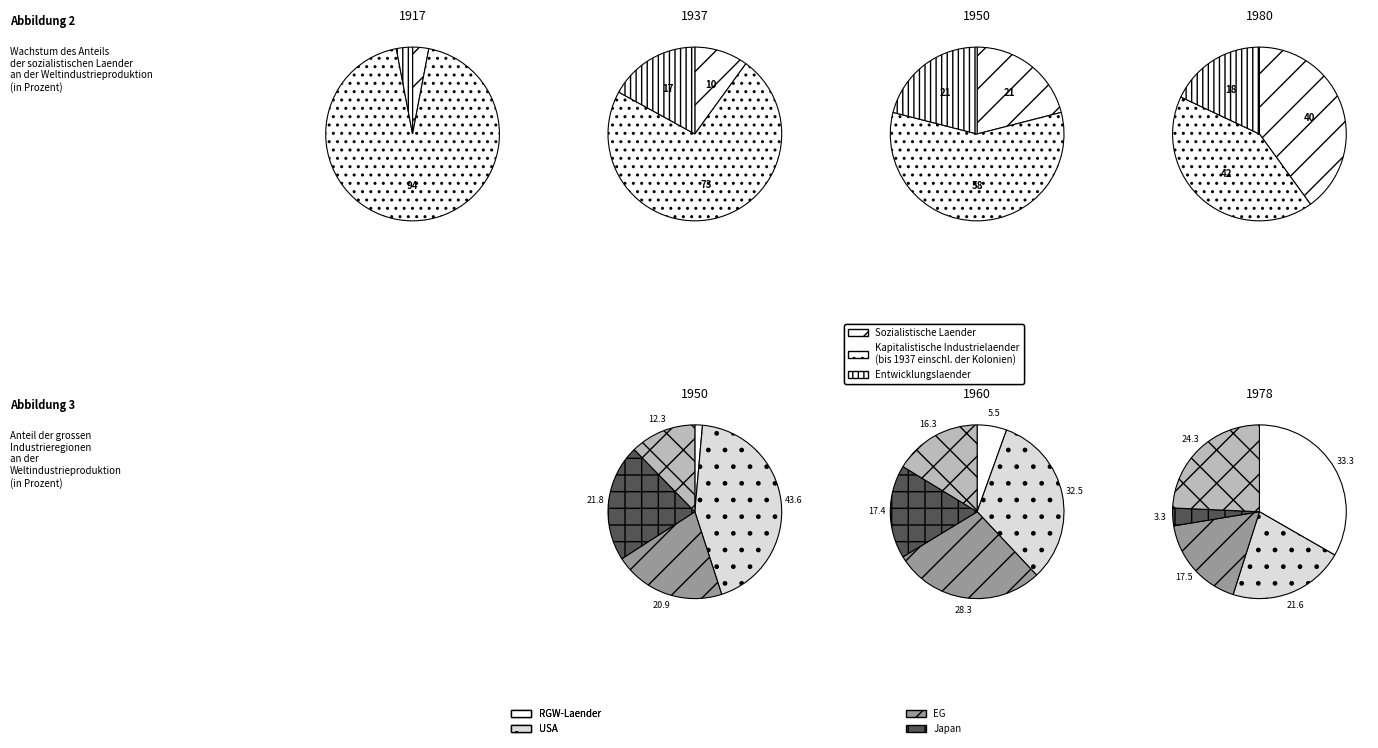

How many slices are in this pie chart?

12